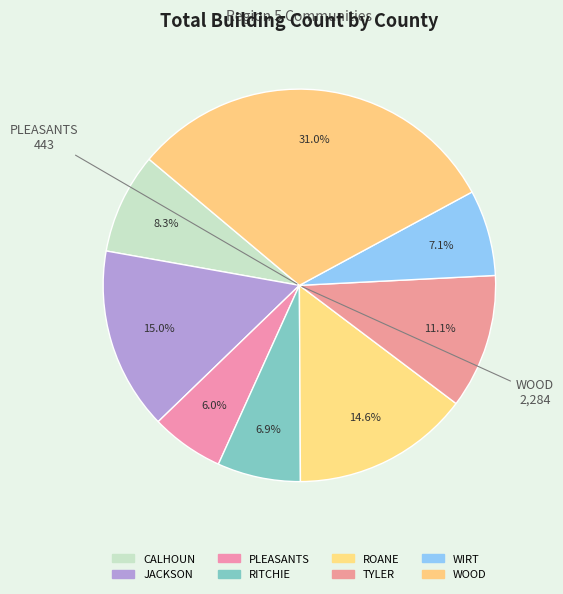

Is it true that PLEASANTS is 6% of the pie?

True